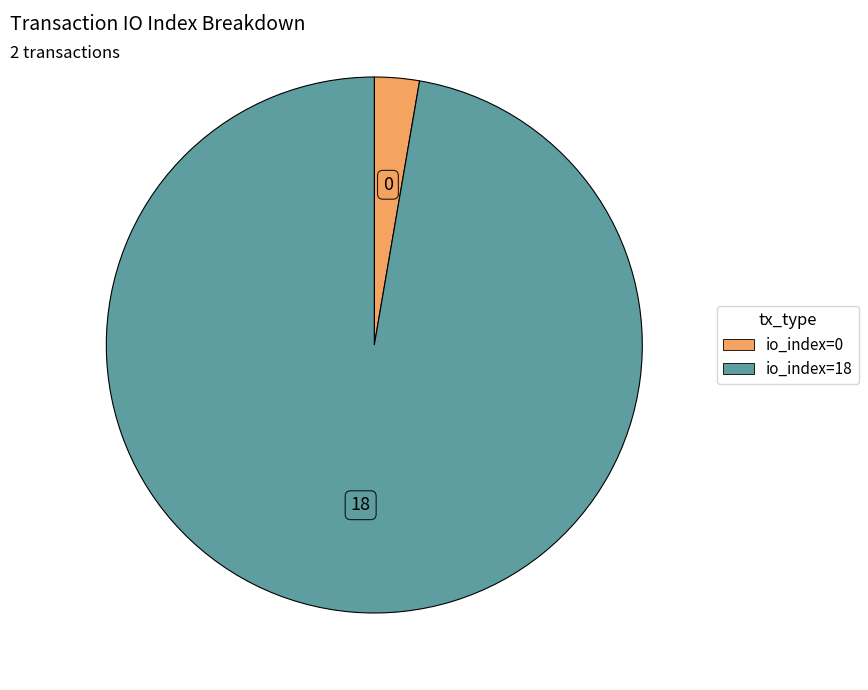

True or false: io_index=18 accounts for 86% of the total.

False